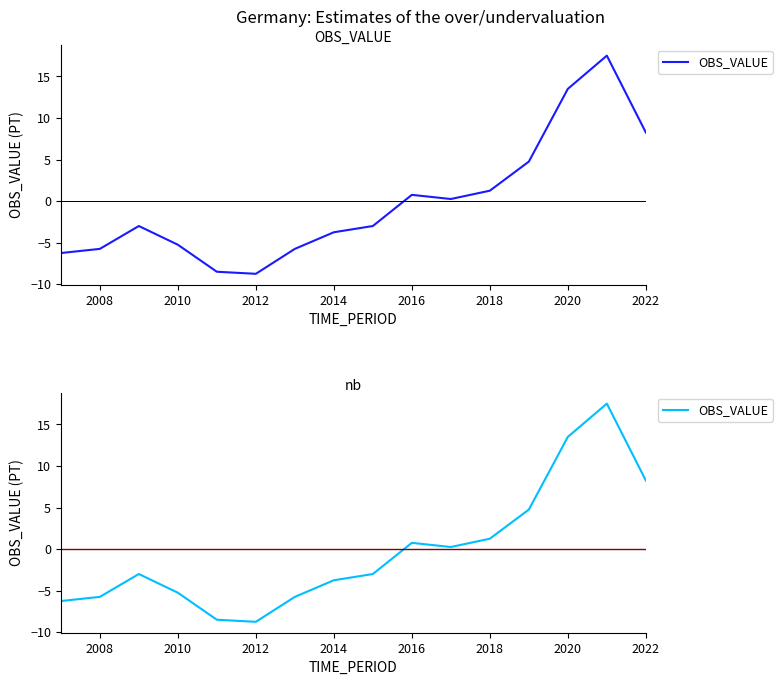

What is the average value?

-0.2